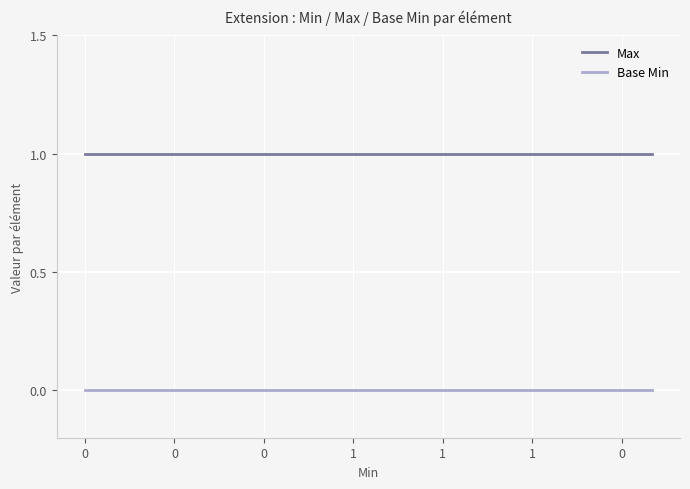

List the series in order of their overall mean, lowest first.

Base Min, Max